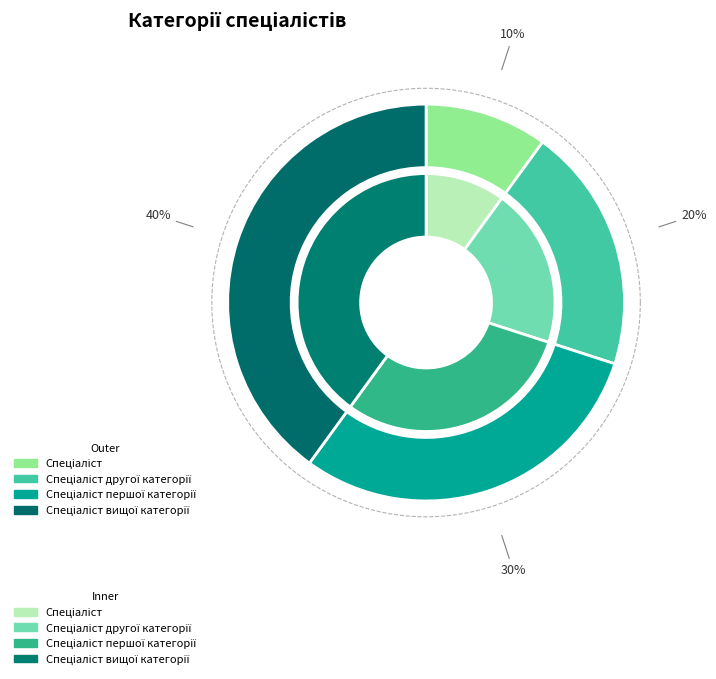

What is the ratio of the value at Спеціаліст другої категорії to the value at Спеціаліст вищої категорії?

0.5